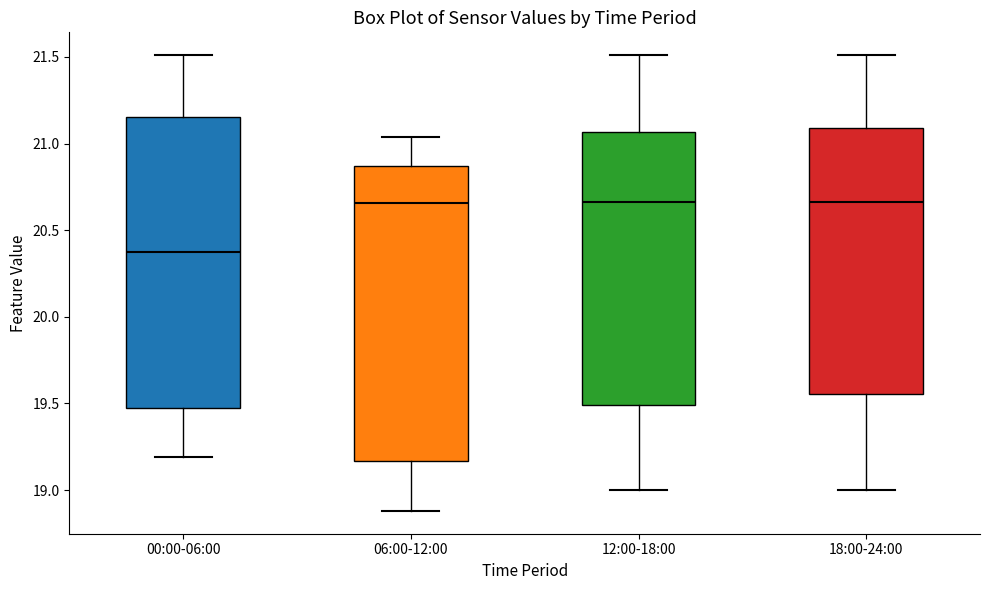

Reading left to right, transcribe this box plot: for each box, give where its median line is, the range the box spans, and where its two whiskers end, as read against the y-axis. The values are not printed on the chart, so give them approximately, as read against the axis.

00:00-06:00: median 20.40, box 19.50 to 21.15, whiskers 19.20 to 21.50
06:00-12:00: median 20.65, box 19.15 to 20.85, whiskers 18.90 to 21.05
12:00-18:00: median 20.65, box 19.50 to 21.05, whiskers 19.00 to 21.50
18:00-24:00: median 20.65, box 19.55 to 21.10, whiskers 19.00 to 21.50